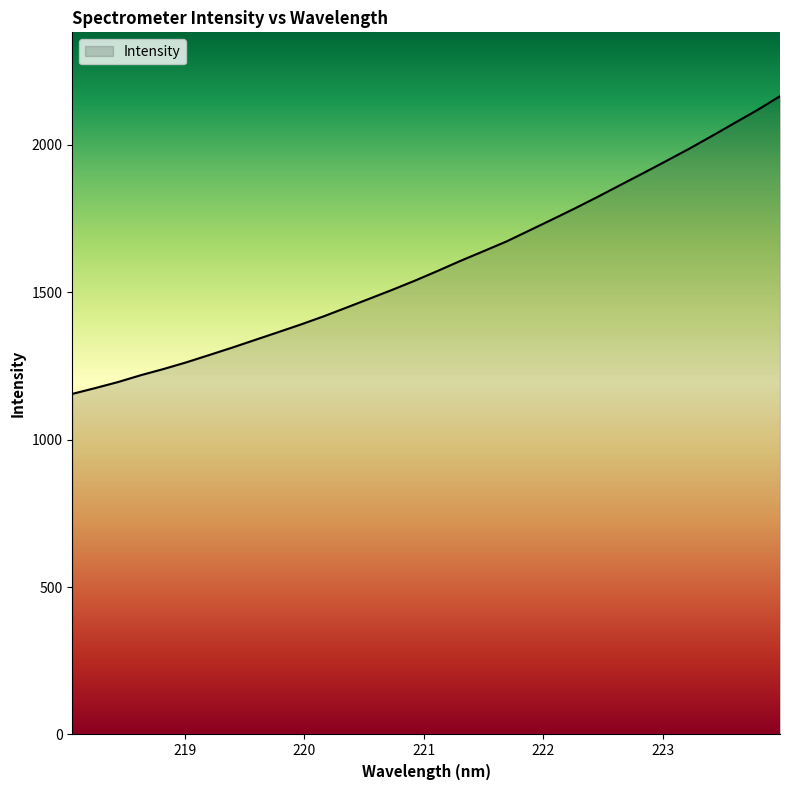

What is the maximum value shown in the chart?

2164.5